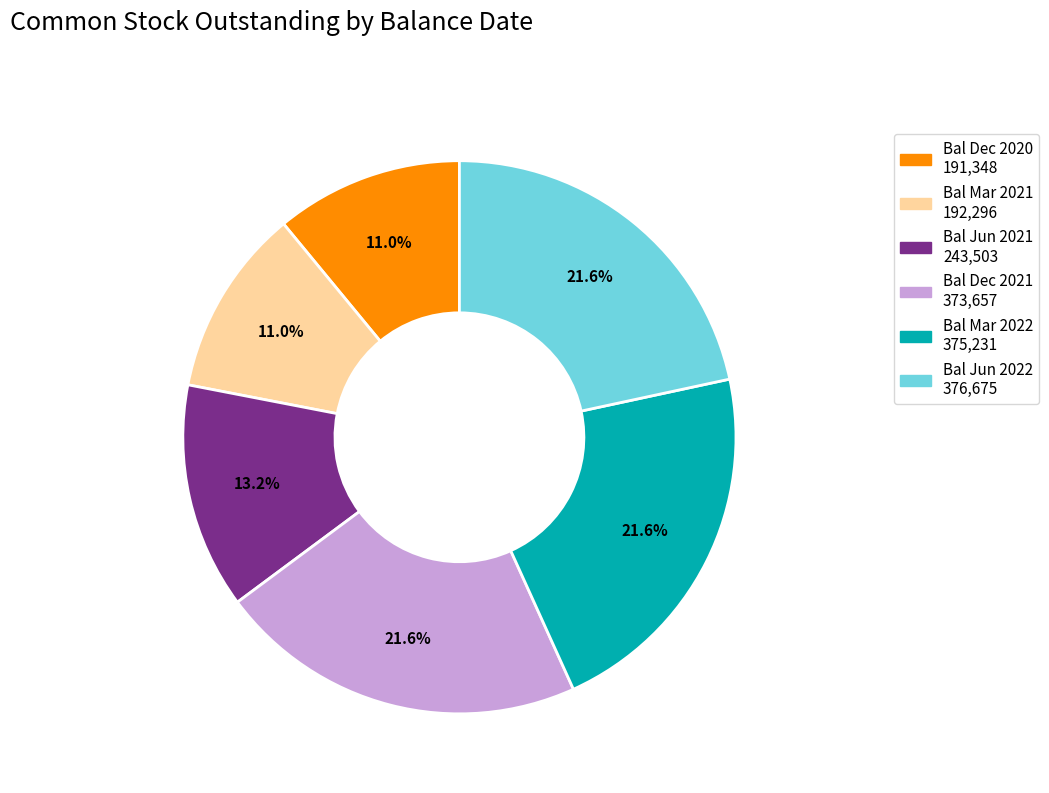

Does any single category account for the majority?

No